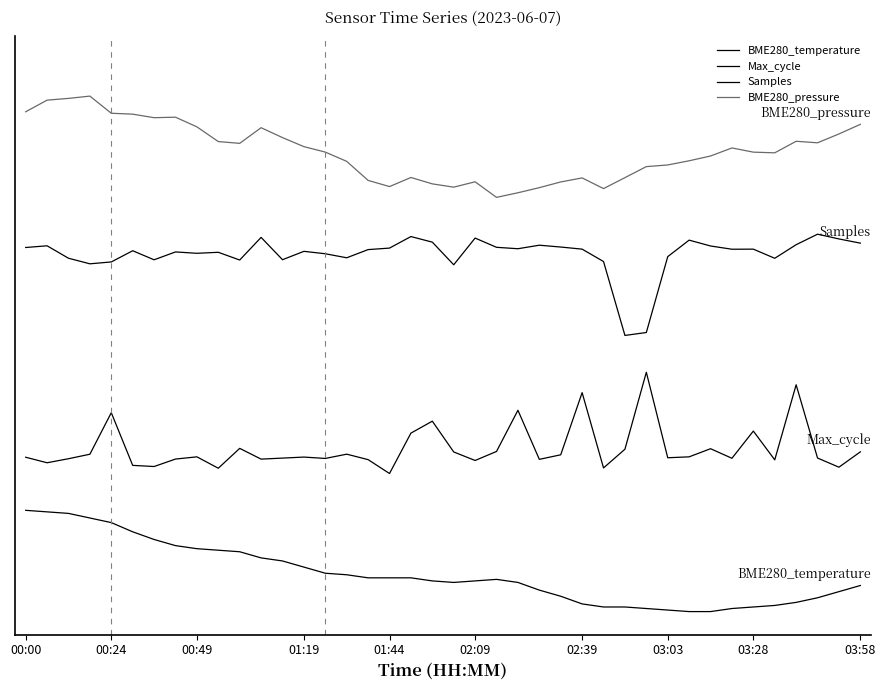

Does the chart have visible grid lines?

No